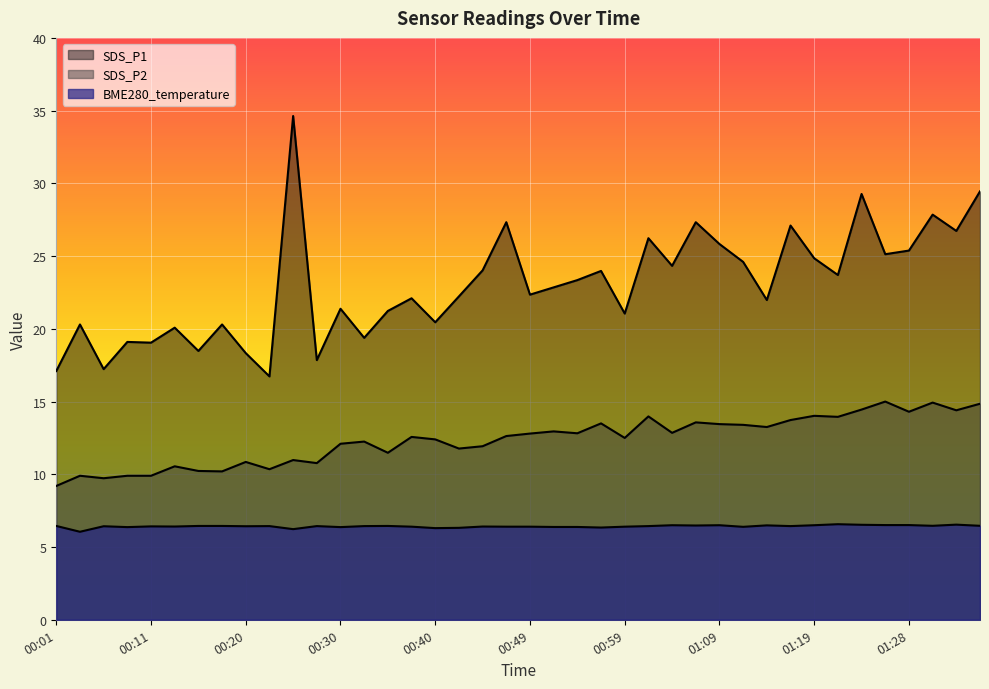

How many distinct data groups are displayed?

3